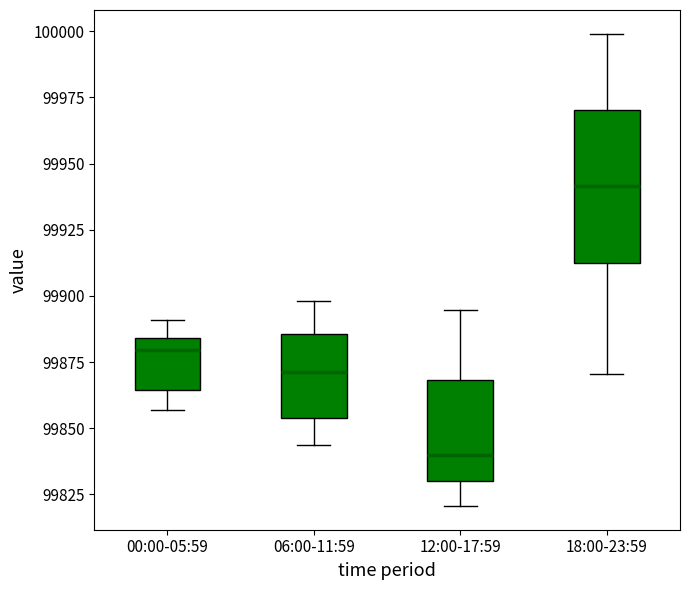

Reading left to right, transcribe this box plot: for each box, give where its median line is, the range the box spans, and where its two whiskers end, as read against the y-axis. The values are not printed on the chart, so give them approximately, as read against the axis.

00:00-05:59: median 99880, box 99865 to 99885, whiskers 99855 to 99890
06:00-11:59: median 99870, box 99855 to 99885, whiskers 99845 to 99900
12:00-17:59: median 99840, box 99830 to 99870, whiskers 99820 to 99895
18:00-23:59: median 99940, box 99910 to 99970, whiskers 99870 to 100000